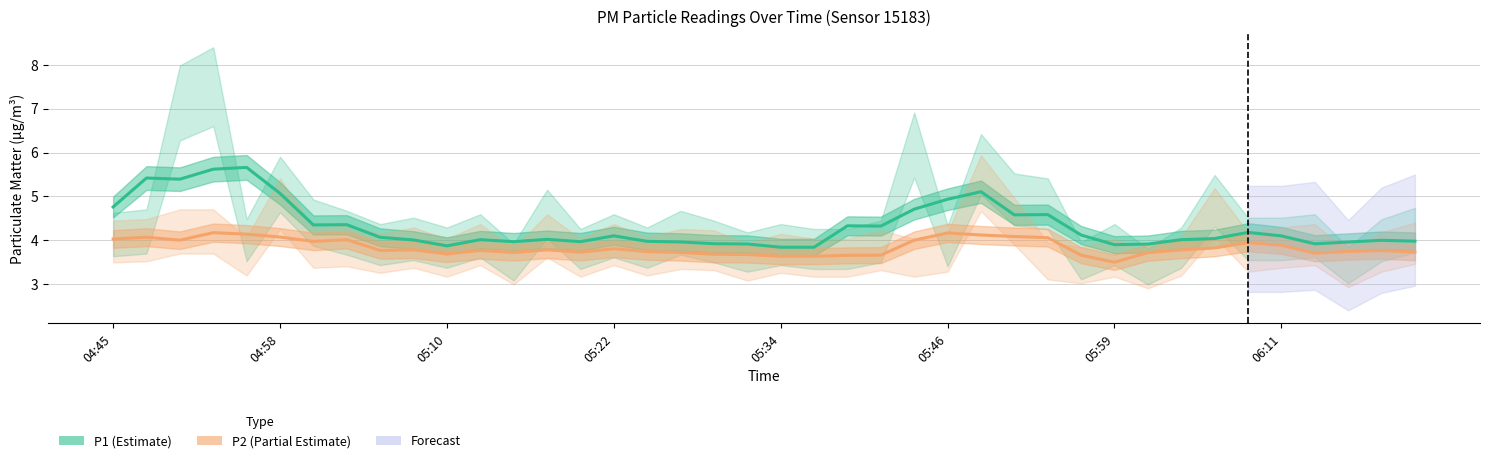

True or false: P2 (Estimate) and P1 (Estimate) cross at least once.

False